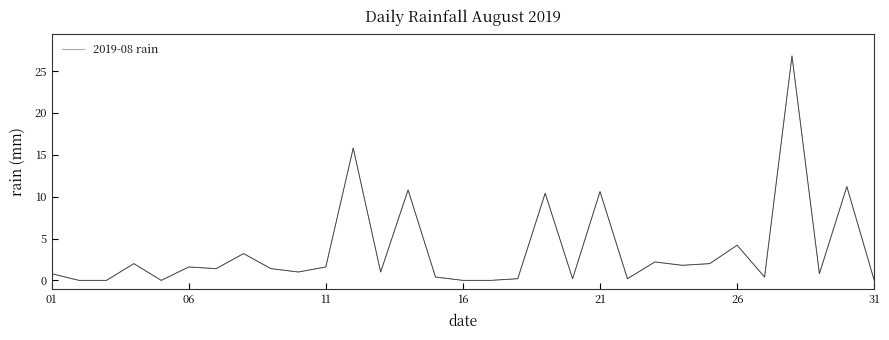

How many lines are shown in the chart?

2